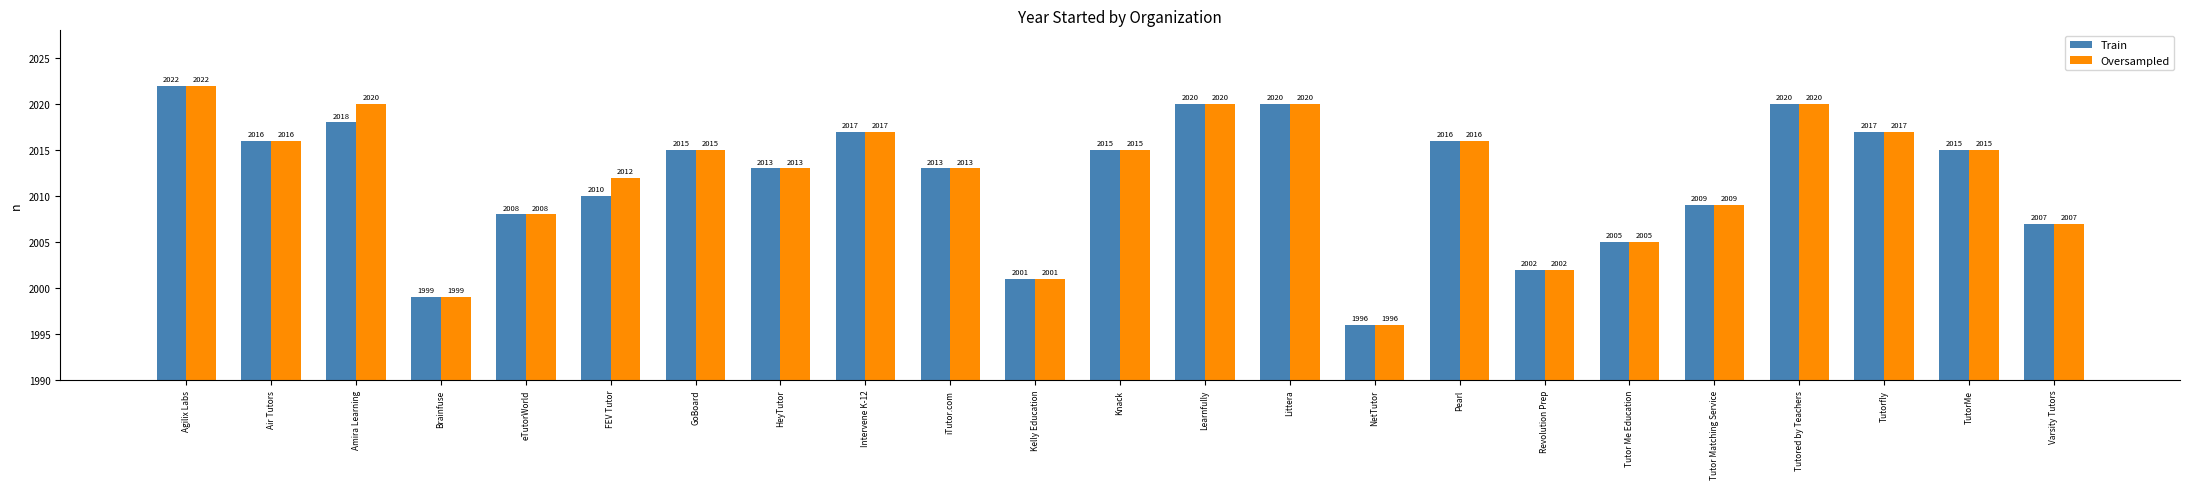

What position from the left is Kelly Education?

11